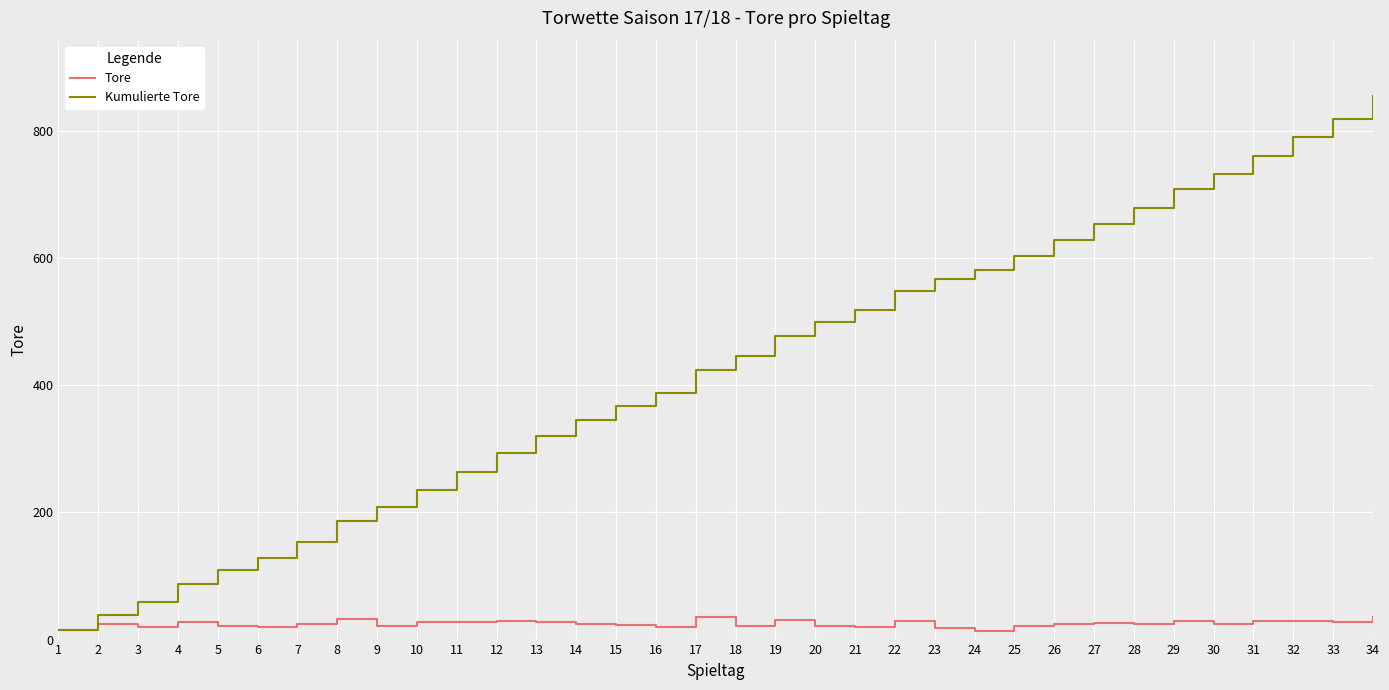

What is the difference between the maximum and minimum values in the Kumulierte Tore series?

840